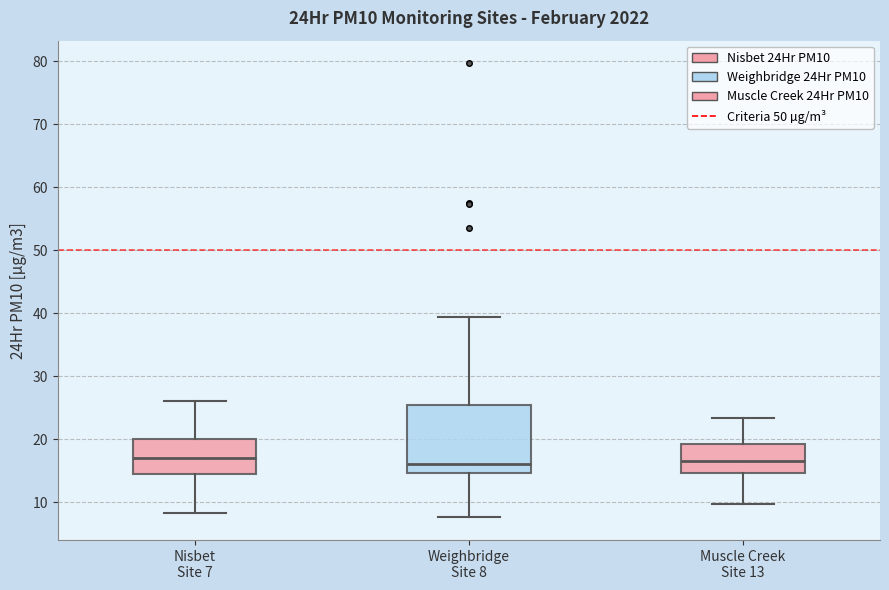

Comparing the boxes themselves (not the whiskers), which one is the tallest?

Weighbridge Site 8